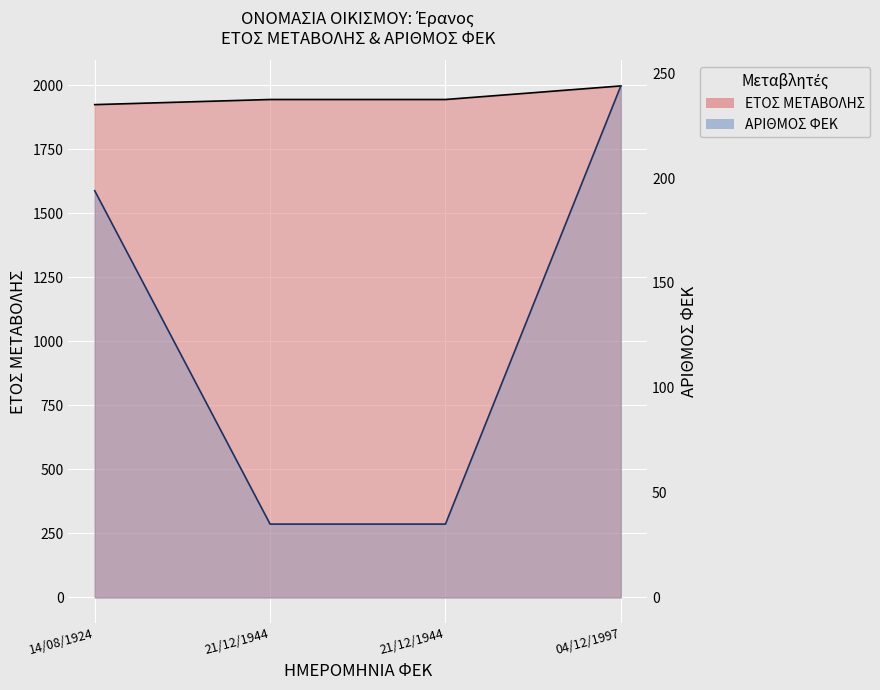

How many distinct data groups are displayed?

2